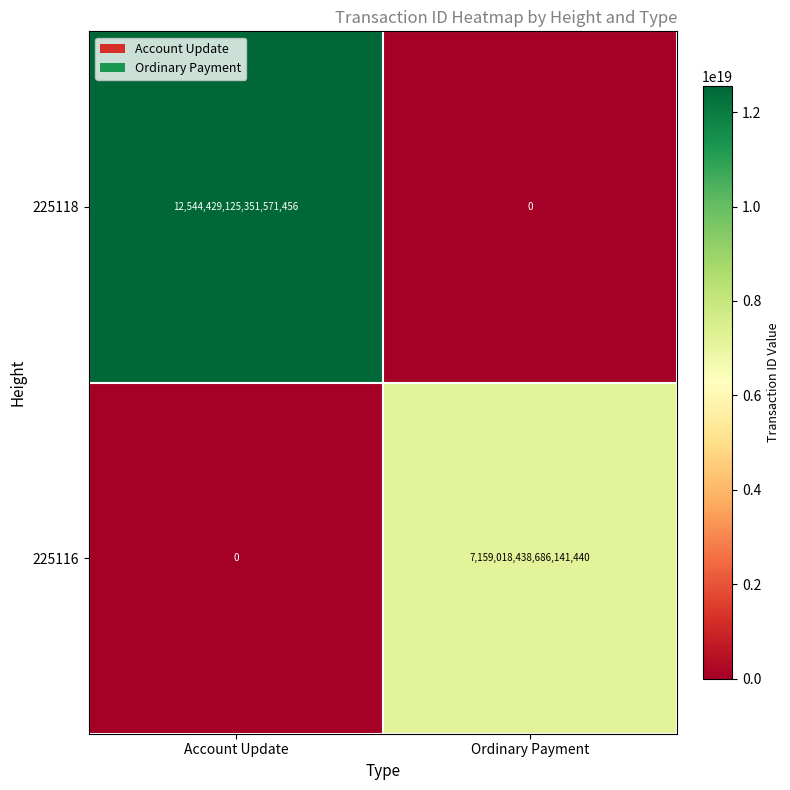

How many series are shown in this chart?

2